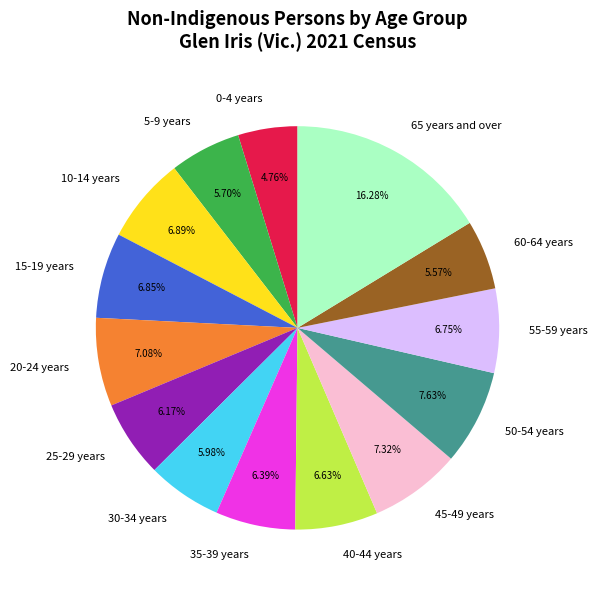

What is the smallest slice in the pie chart?

0-4 years